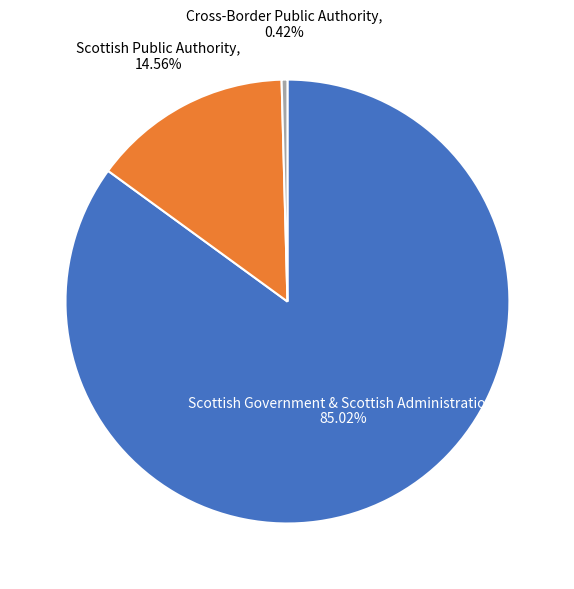

How many slices are in this pie chart?

3